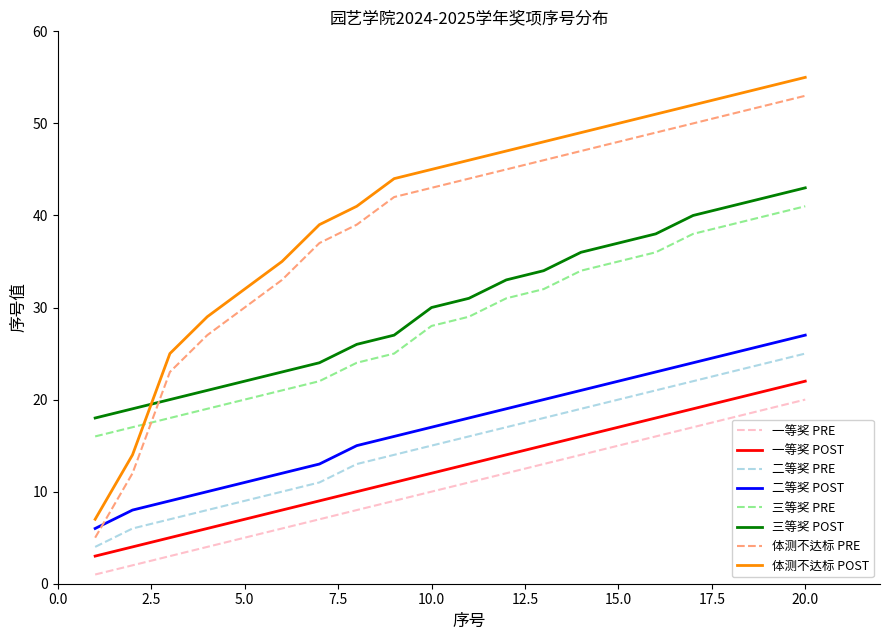

How many categories are shown in the chart?

20